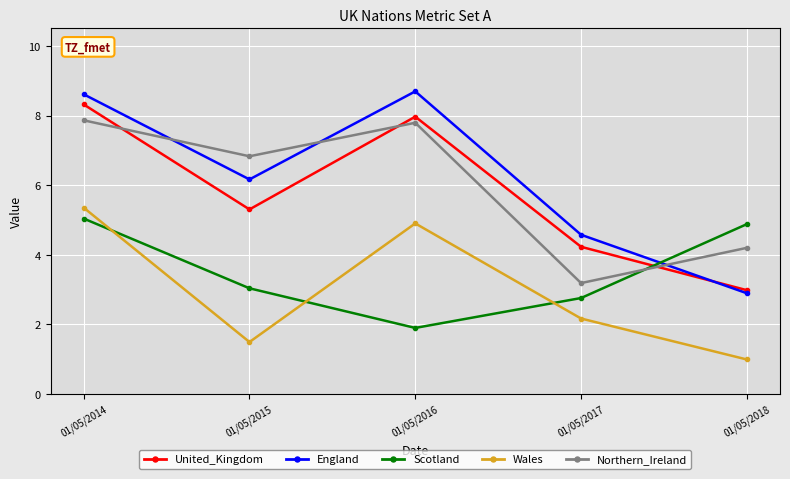

How many series are shown in this chart?

5